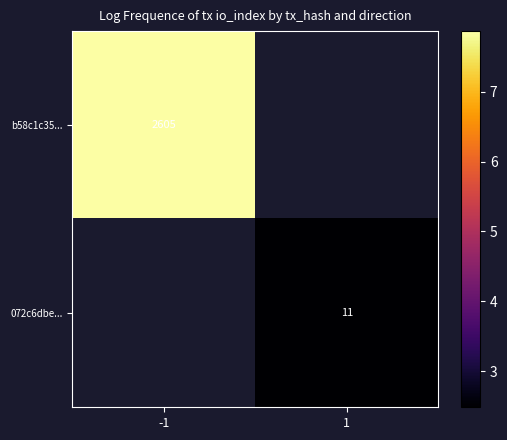

What is the maximum value shown in the chart?

7.9